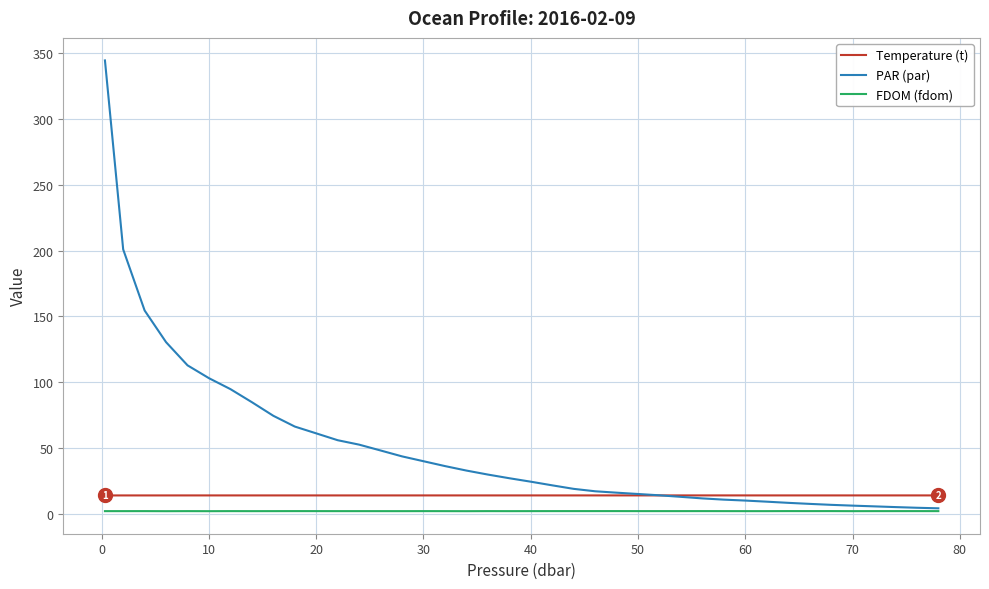

List the series in order of their overall mean, highest first.

PAR (par), Temperature (t), FDOM (fdom)